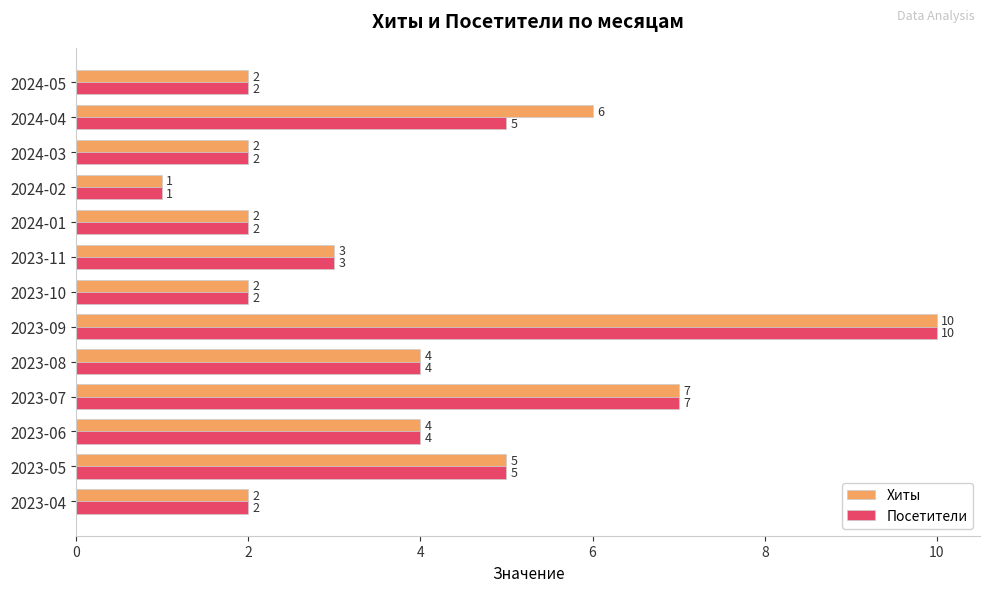

What is the highest value of the Хиты series?

10